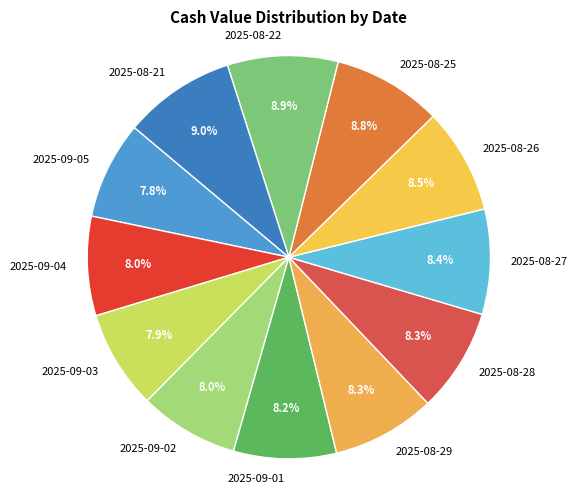

Approximately how many times larger is the value at 2025-09-01 compared to 2025-08-26?

1.0